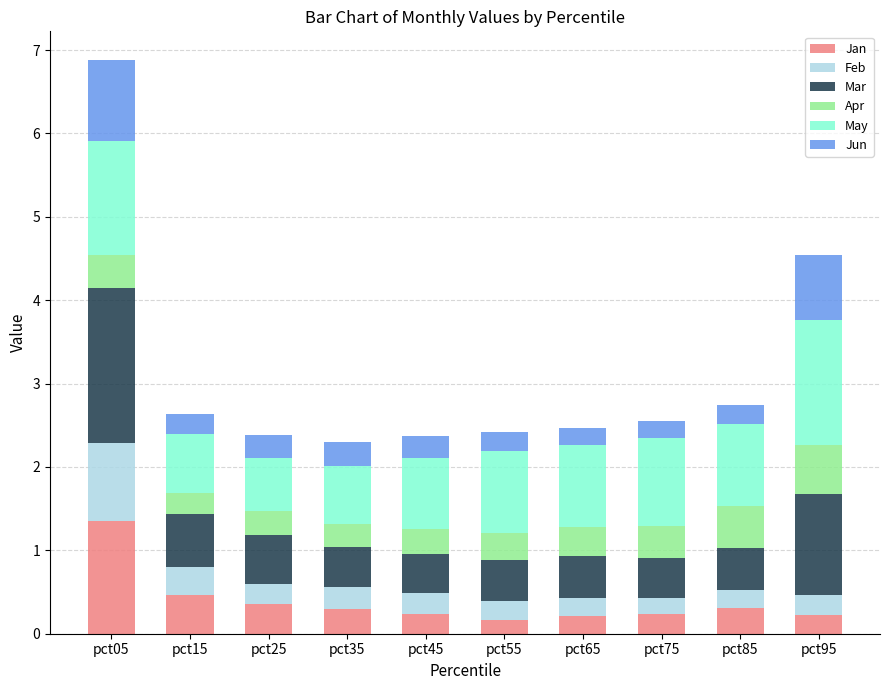

At which category is the sum across all series the highest?

pct05